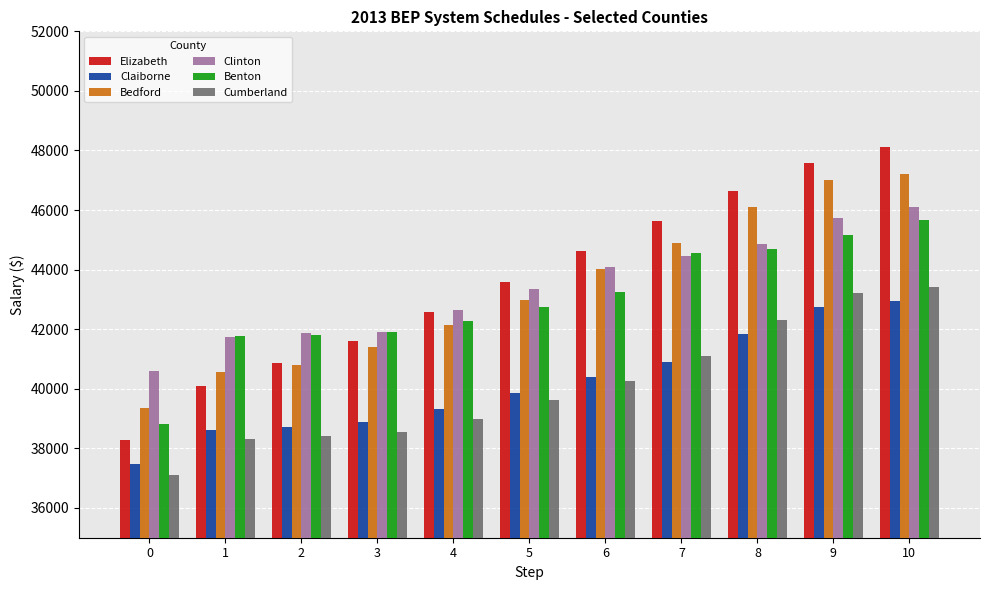

At how many categories does at least one series exceed 40955?

10